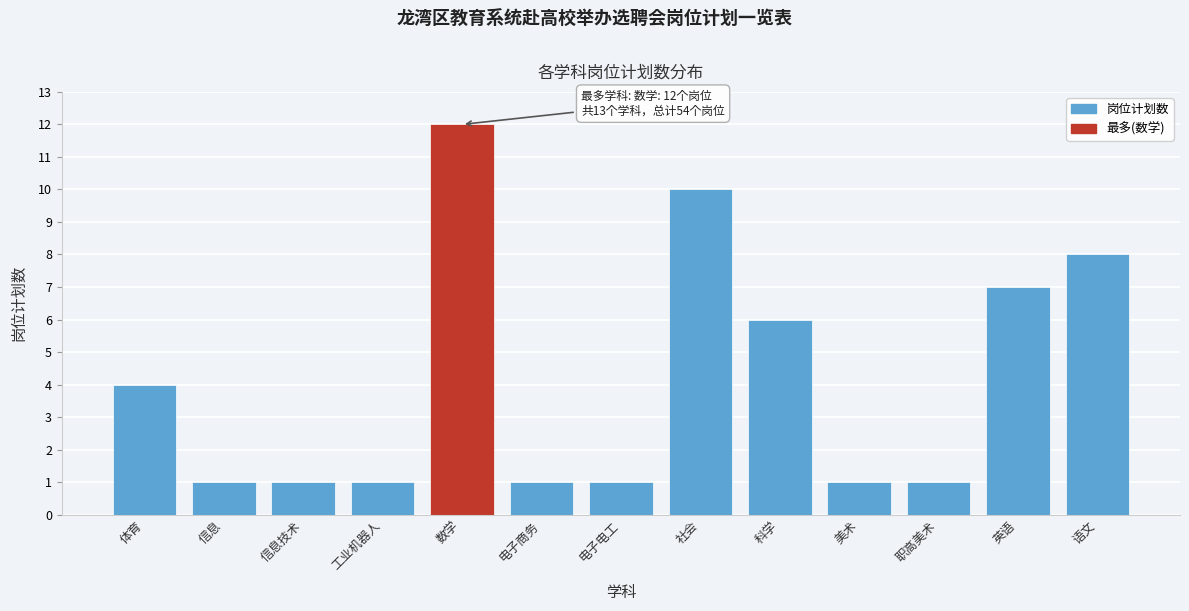

Reading left to right, list all the values displayed in this chart.

4	1	1	1	12	1	1	10	6	1	1	7	8